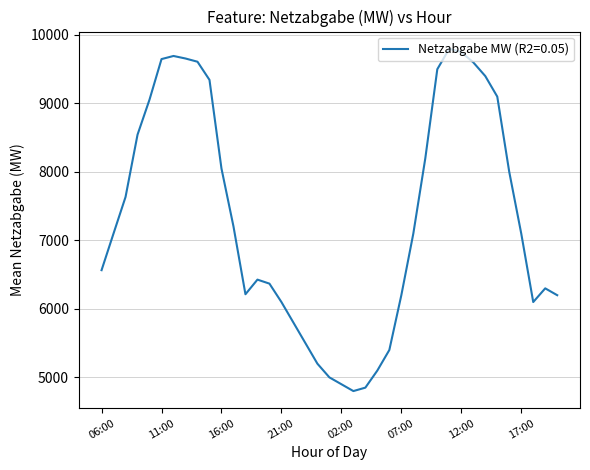

What is the difference between the maximum and minimum values?

5000.0